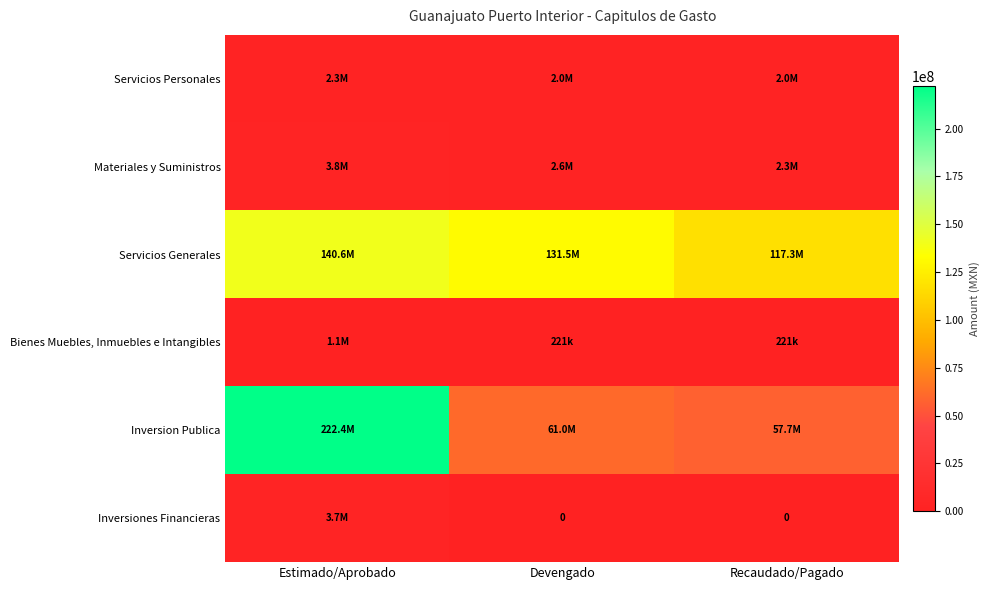

The value of Materiales y Suministros at Estimado/Aprobado is 3800000.0. True or false?

True